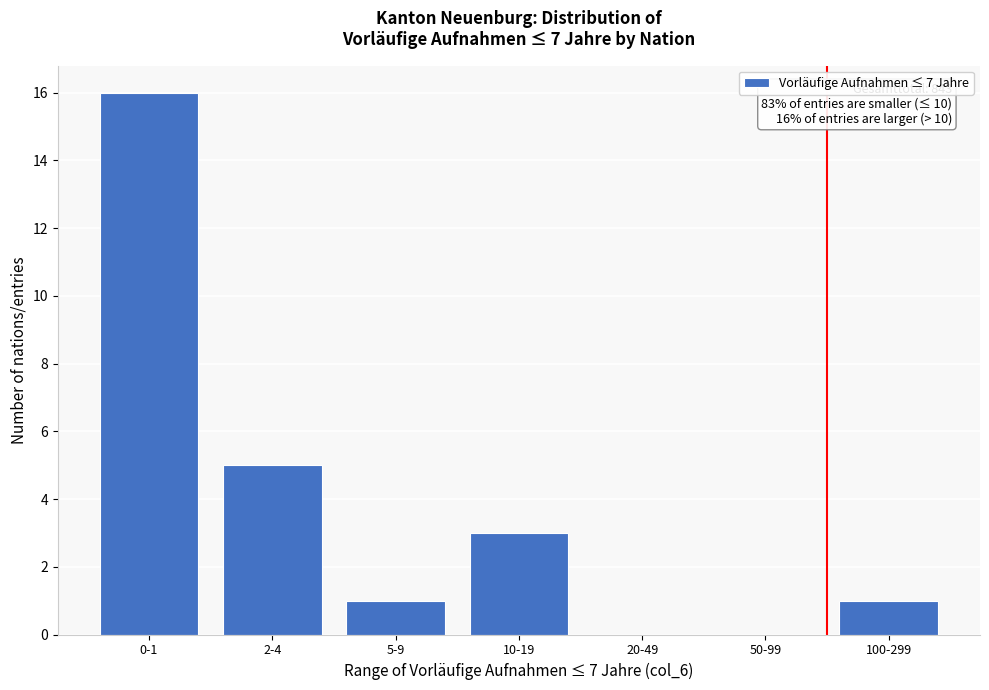

Reading left to right, what are all the values shown in this chart?

0-1=16	2-4=5	5-9=1	10-19=3	20-49=0	50-99=0	100-299=1